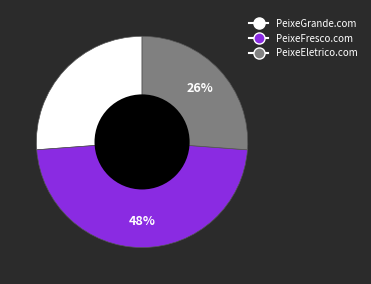

Which has a higher value, PeixeGrande.com or PeixeFresco.com?

PeixeFresco.com